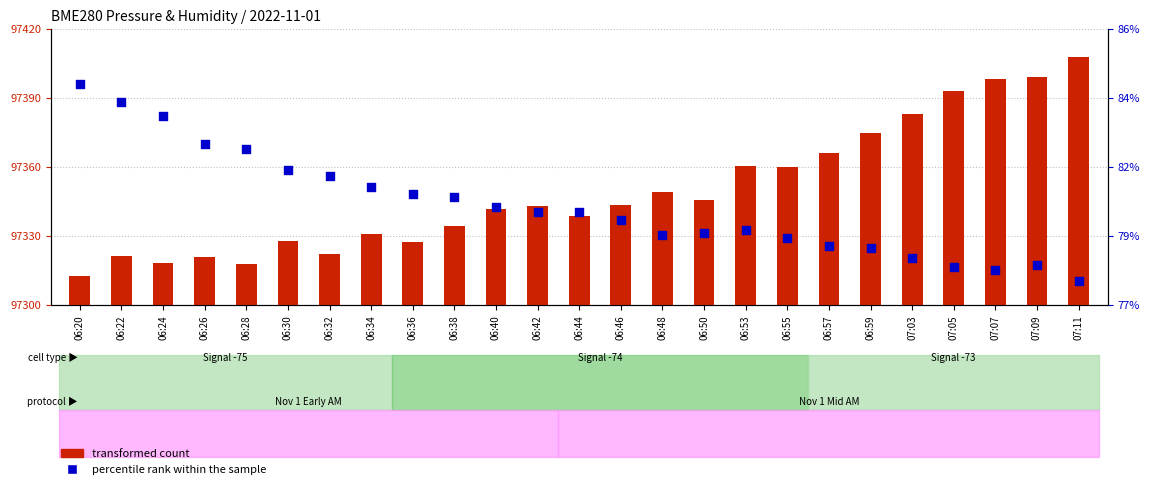

Which series contains the highest Y value?

transformed count